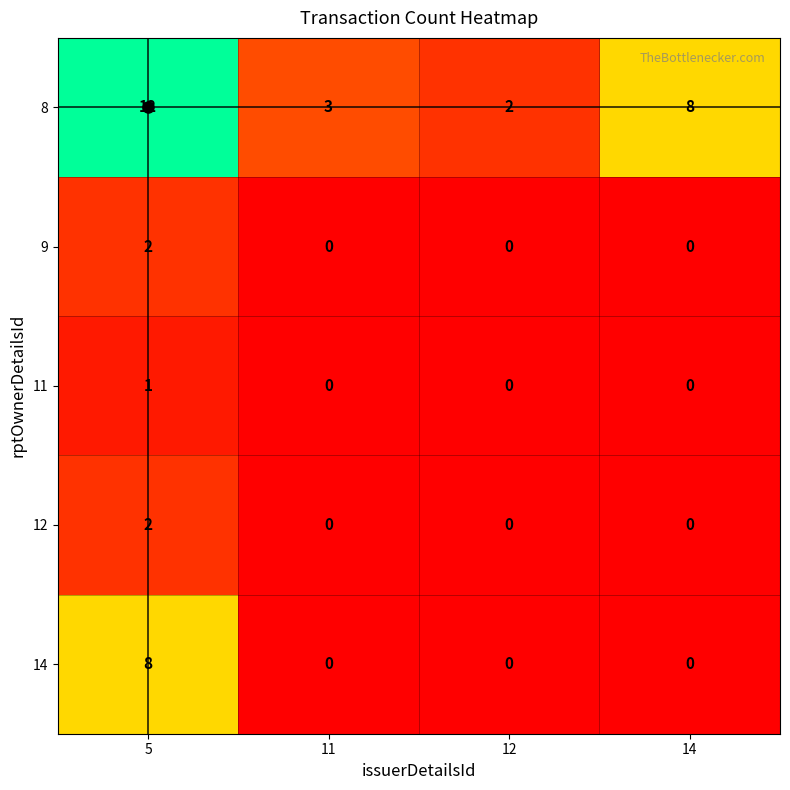

Which series has the largest total across all categories?

8